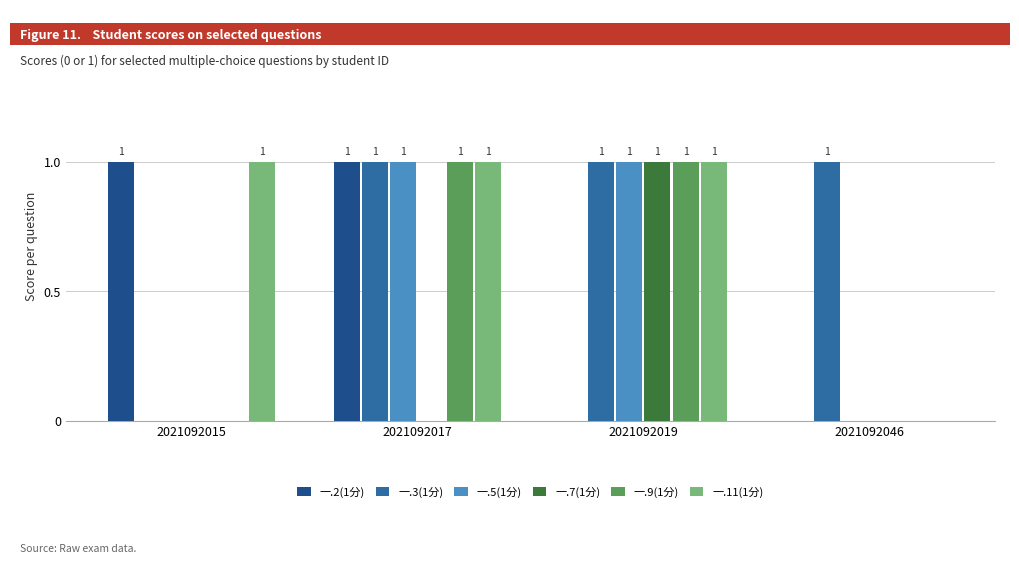

The value of 一.7(1分) at 2021092046 is -1. True or false?

False